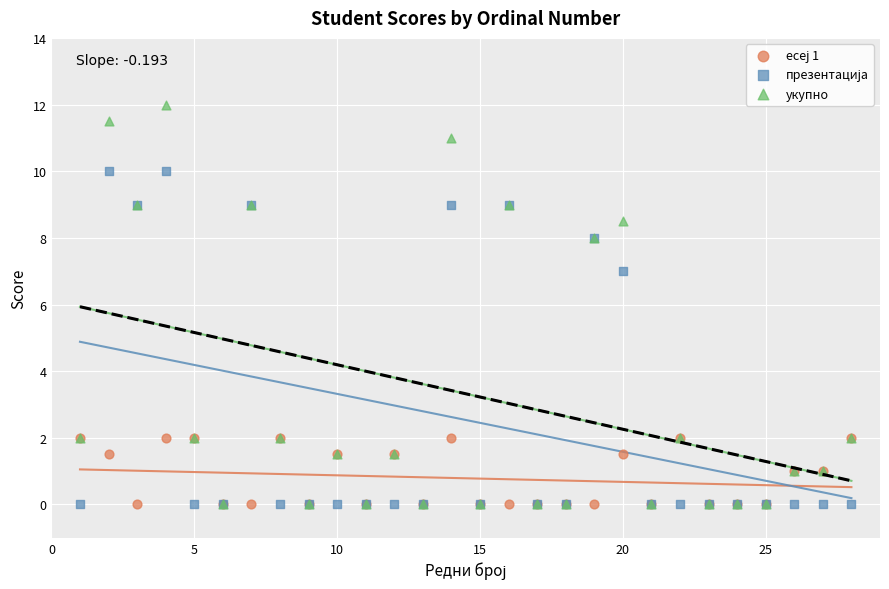

In the укупно series, what Y value is closest to 6?

8.0